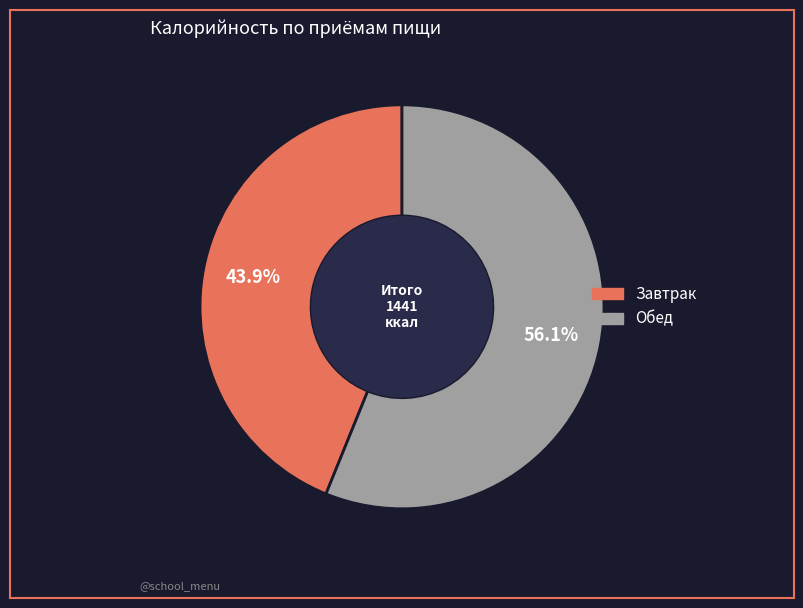

True or false: Завтрак accounts for 50% of the total.

False